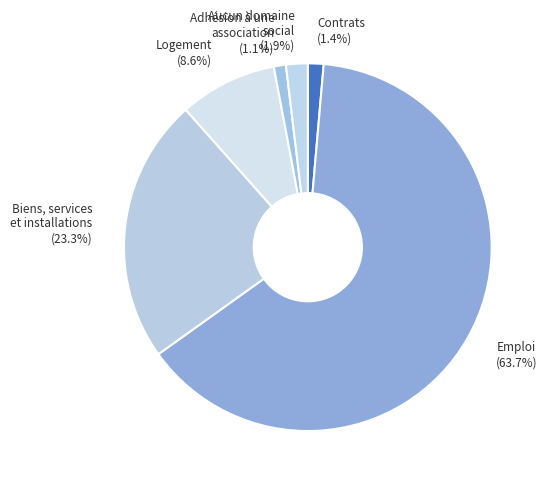

Which has a higher value, Emploi (63.7%) or Adhésion à une association (1.1%)?

Emploi (63.7%)